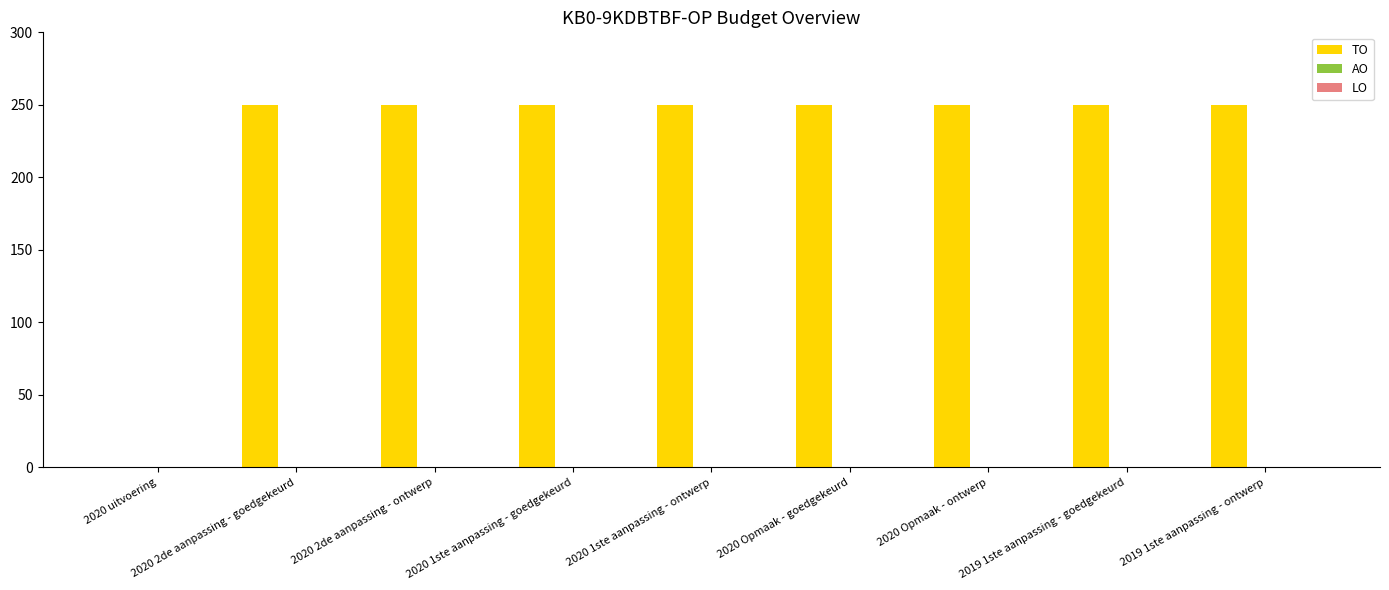

What is the sum of all values?

2000